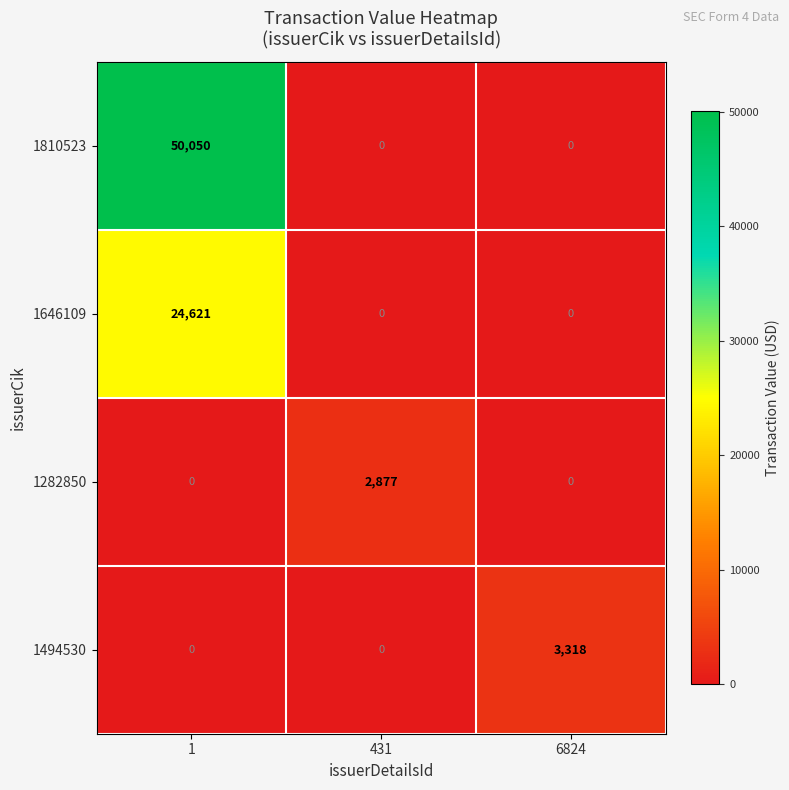

At how many categories does at least one series exceed 9631?

1